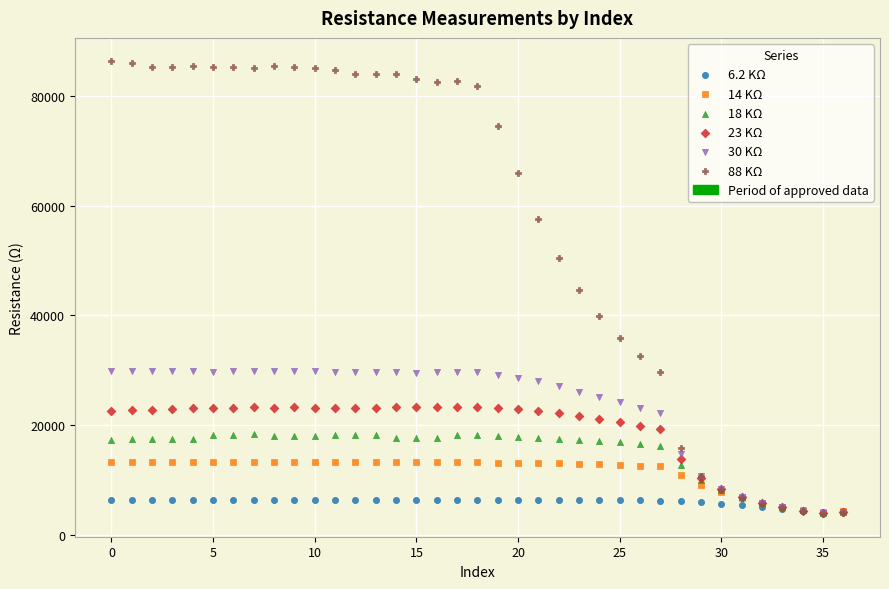

Which series has the widest spread of Y values?

88 KΩ